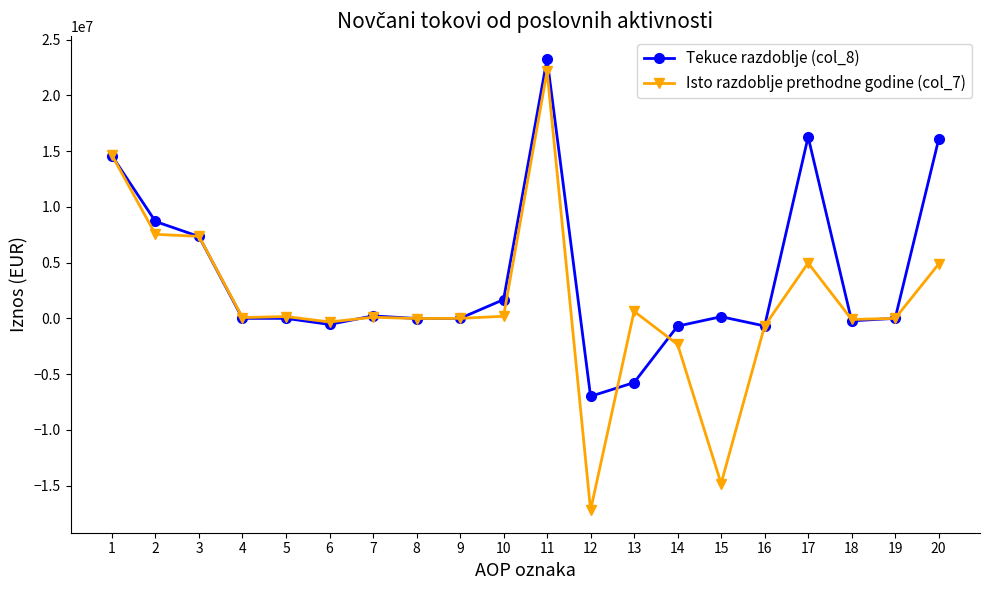

List the series in order of their overall mean, highest first.

Tekuce razdoblje (col_8), Isto razdoblje prethodne godine (col_7)